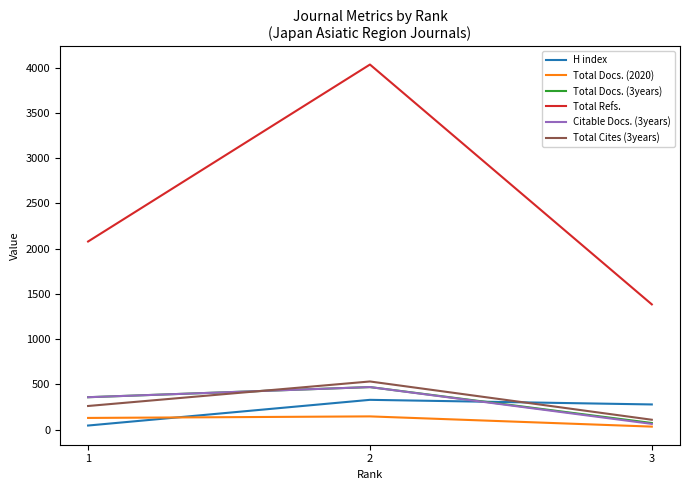

The value of Total Cites (3years) at 2 is 880. True or false?

False